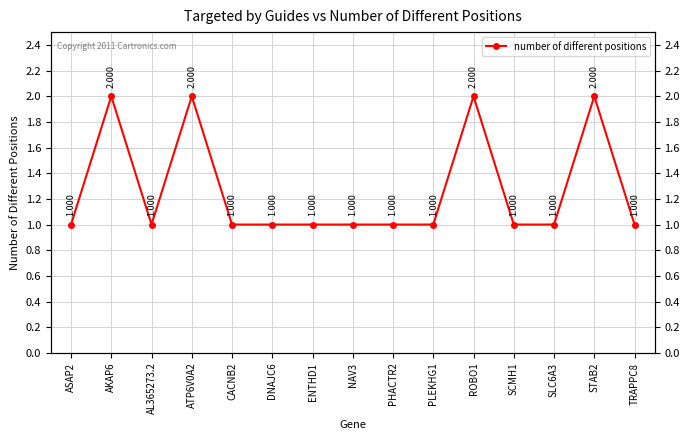

What is the sum of the values at ROBO1 and PLEKHG1?

3